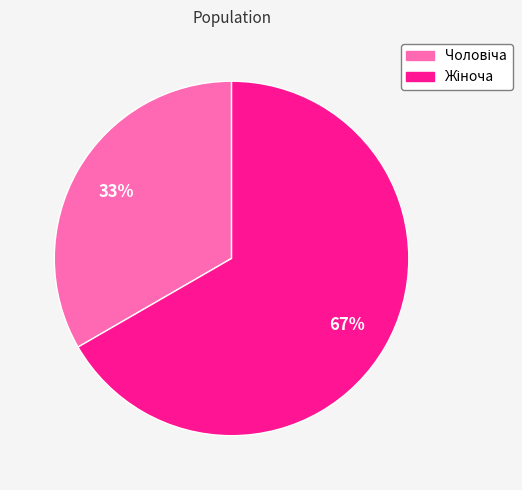

To the nearest percent, what is the average slice percentage?

50%